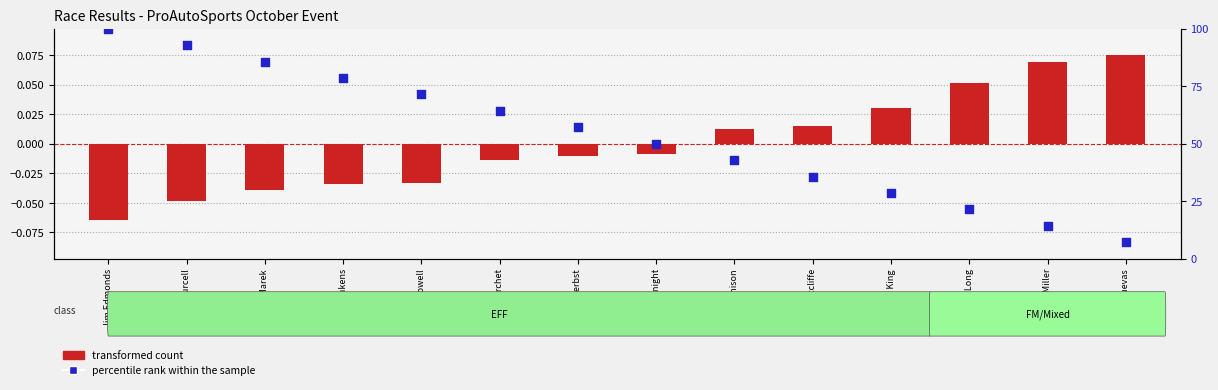

Which series contains the highest Y value?

percentile rank within the sample